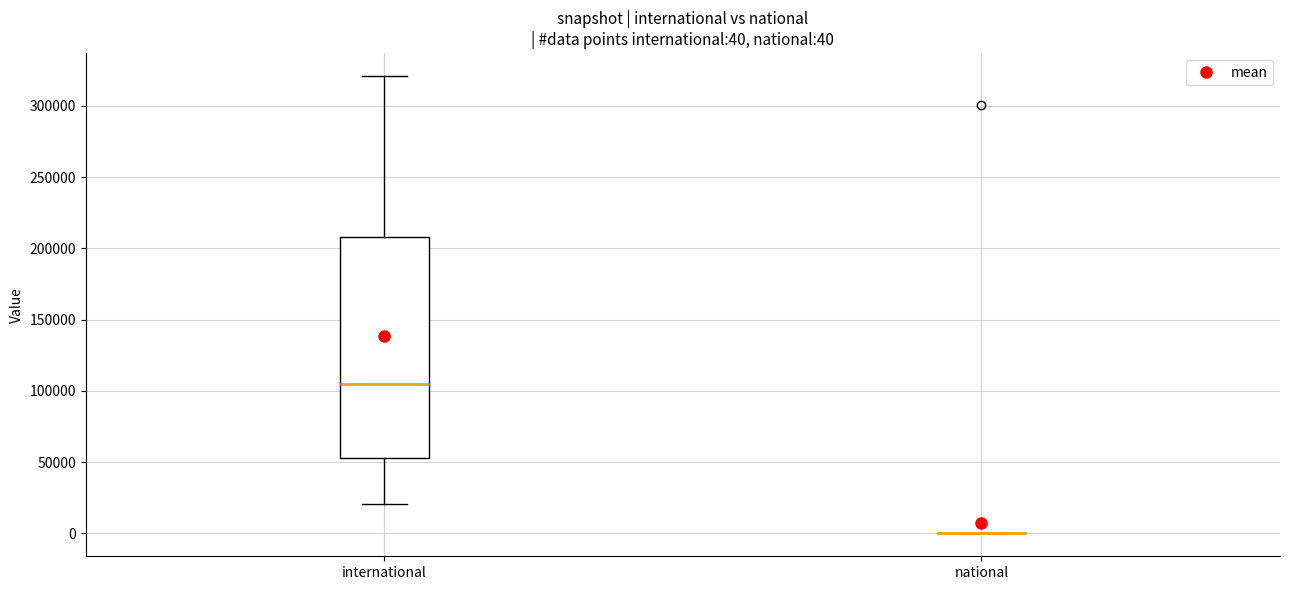

Which box is the tallest, from its lower edge to its upper edge?

international